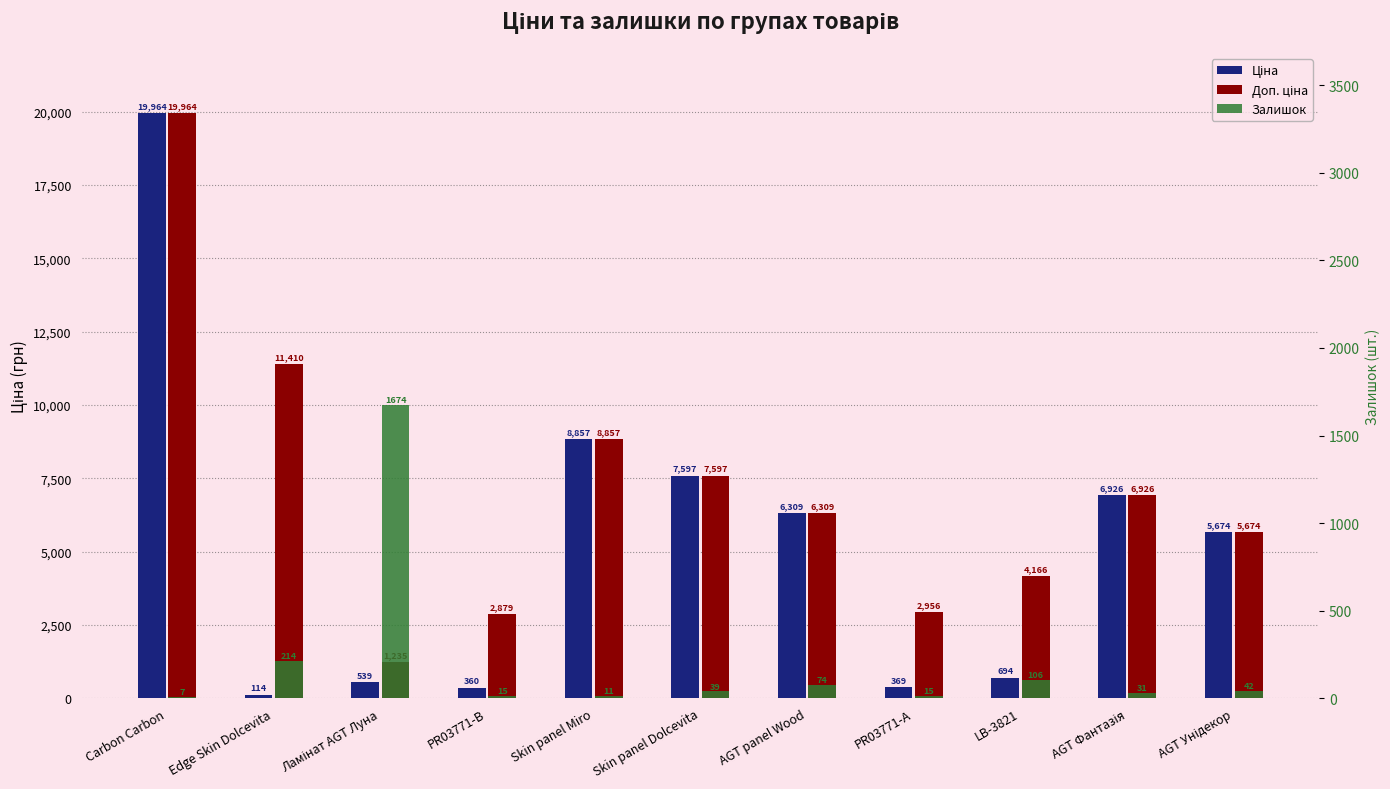

Is the value of Ціна at Skin panel Miro greater than the value of Залишок at AGT Унідекор?

Yes